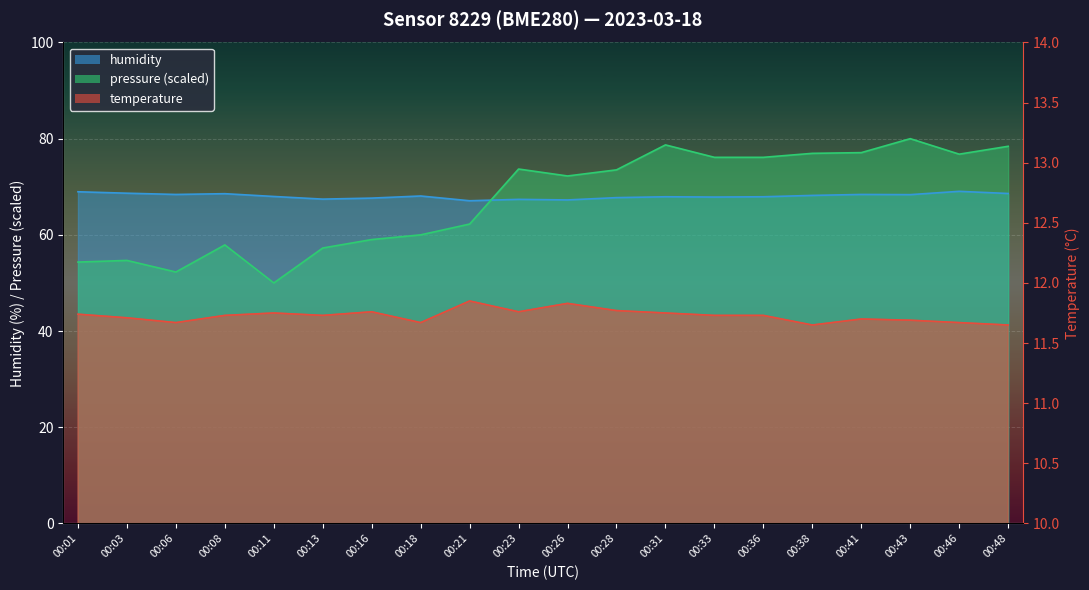

Rank the categories by temperature value from highest to lowest.

00:21, 00:26, 00:28, 00:16, 00:23, 00:11, 00:31, 00:01, 00:08, 00:13, 00:33, 00:36, 00:03, 00:41, 00:43, 00:06, 00:18, 00:46, 00:38, 00:48